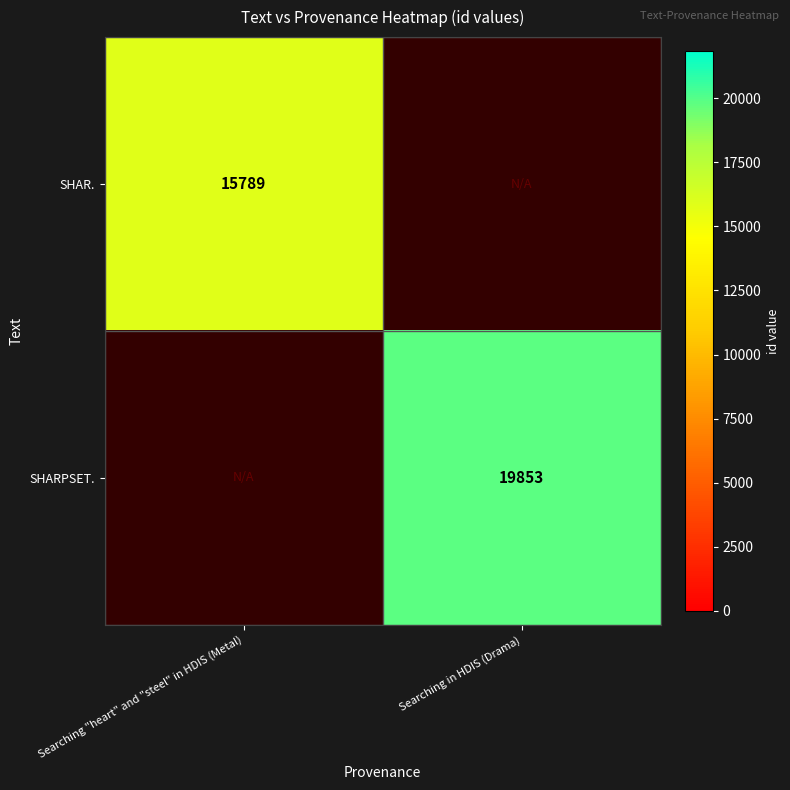

True or false: SHARPSET. has a value of 9442 at Searching in HDIS (Drama).

False